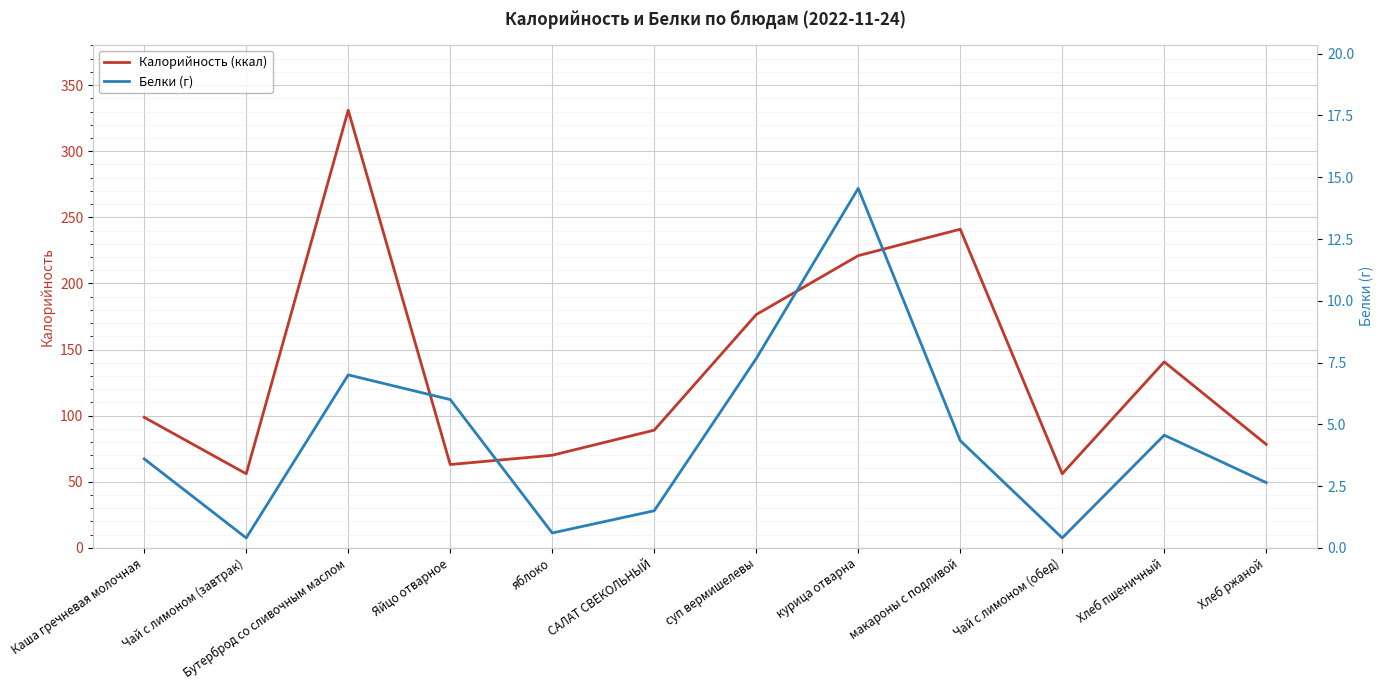

At Каша гречневая молочная, list the series in order from largest to smallest.

Калорийность (ккал), Белки (г)